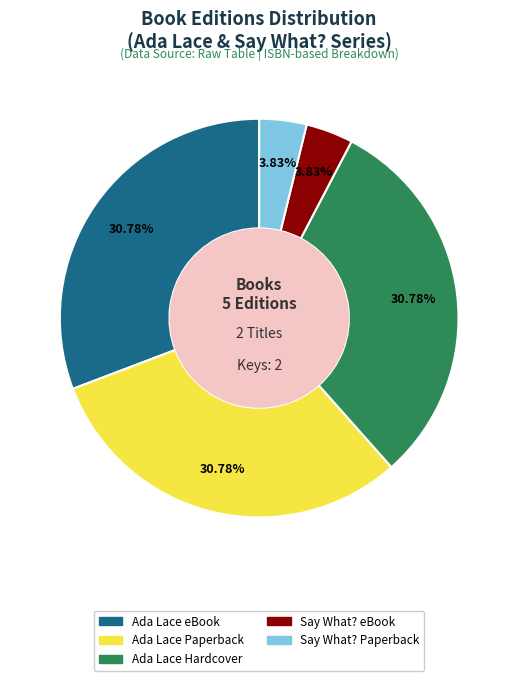

Does any single category account for the majority?

No